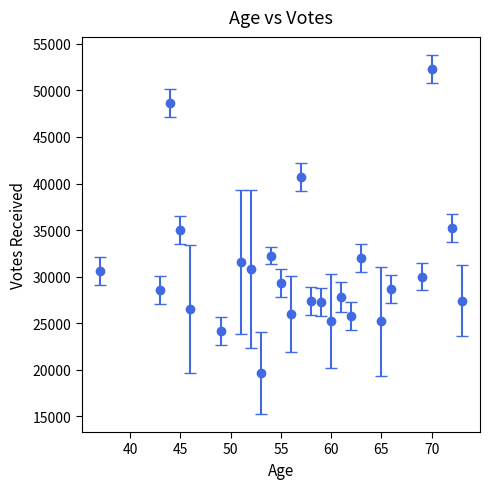

What is the value of the 25th point from the left?

27437.0